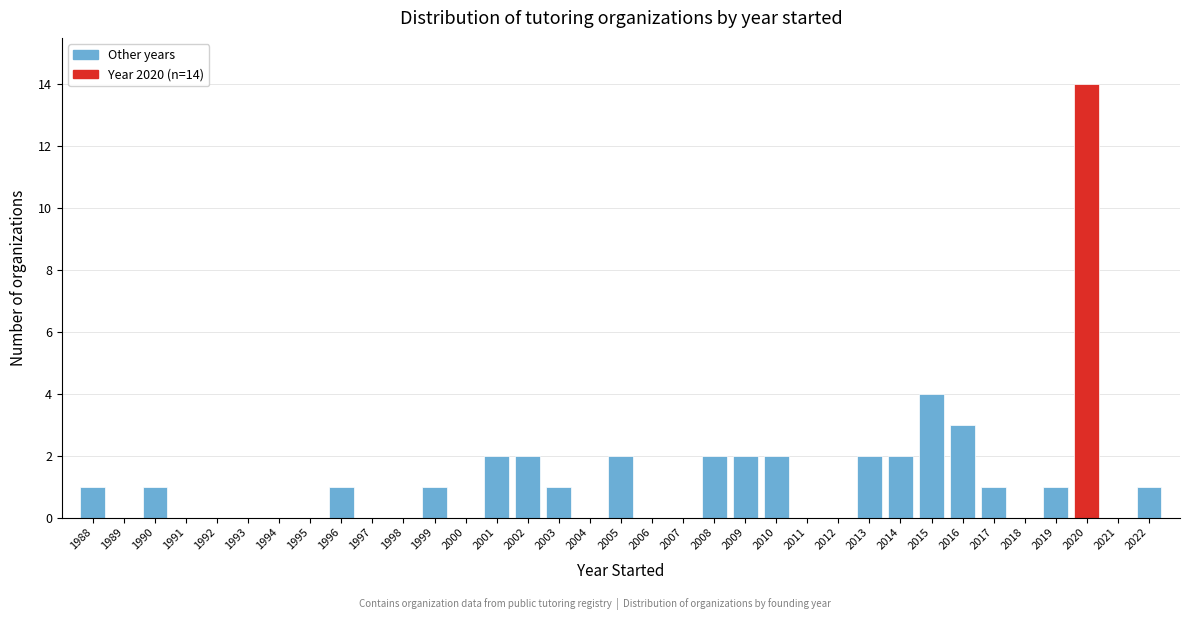

Over which range of the x-axis is the bar tallest?

2019.5 to 2020.5